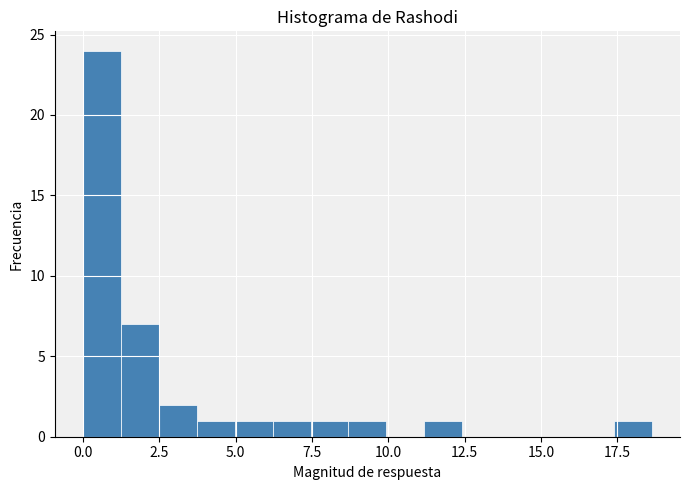

Read against the x-axis, roughly where is the centre of the tallest bar?

0.5